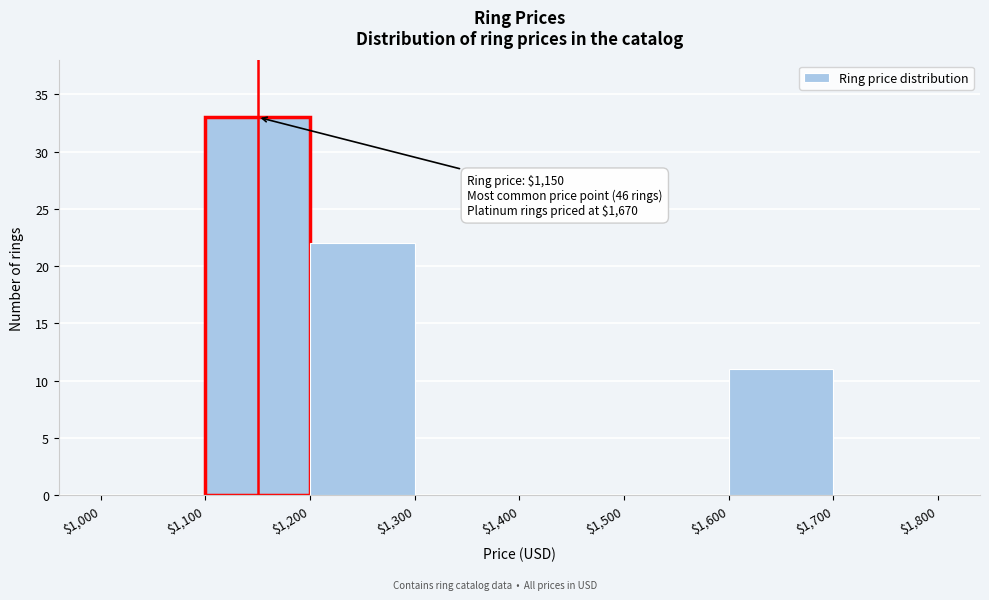

Which range on the x-axis has the tallest bar?

$1,100 to $1,200